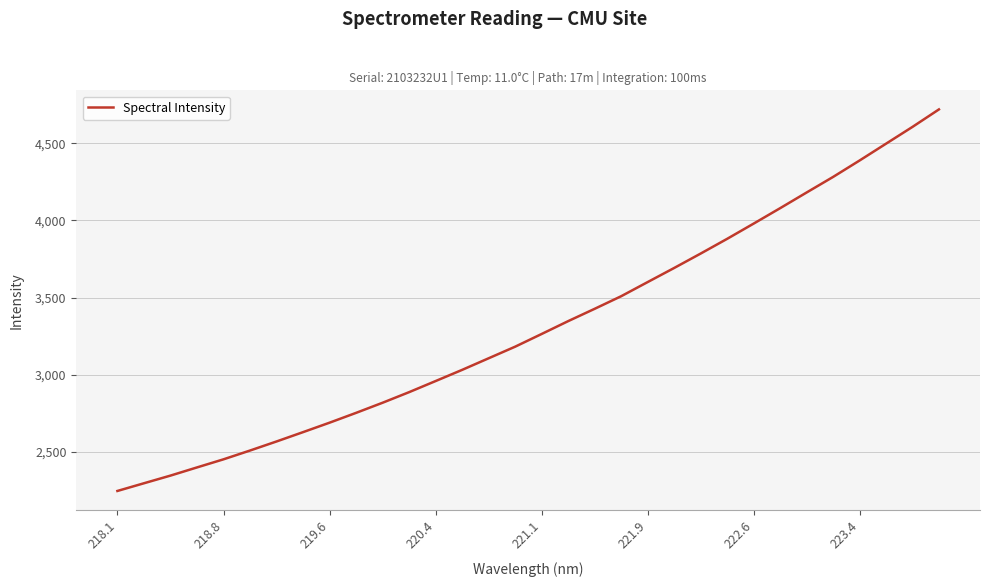

What is the difference between the maximum and minimum values?

2474.4